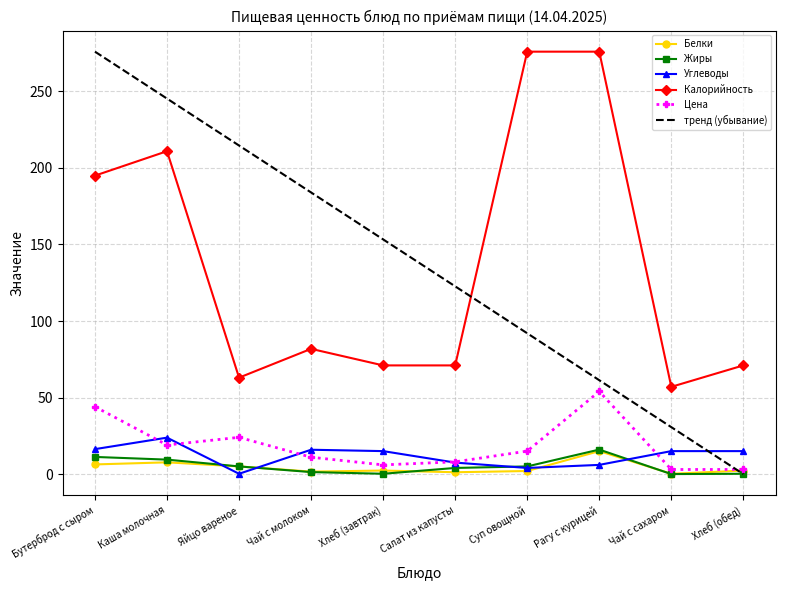

What is the greatest value displayed?

276.0